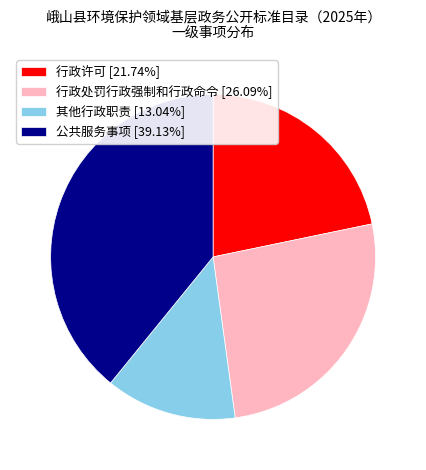

Combined, do 行政许可 and 其他行政职责 account for over 50%?

No